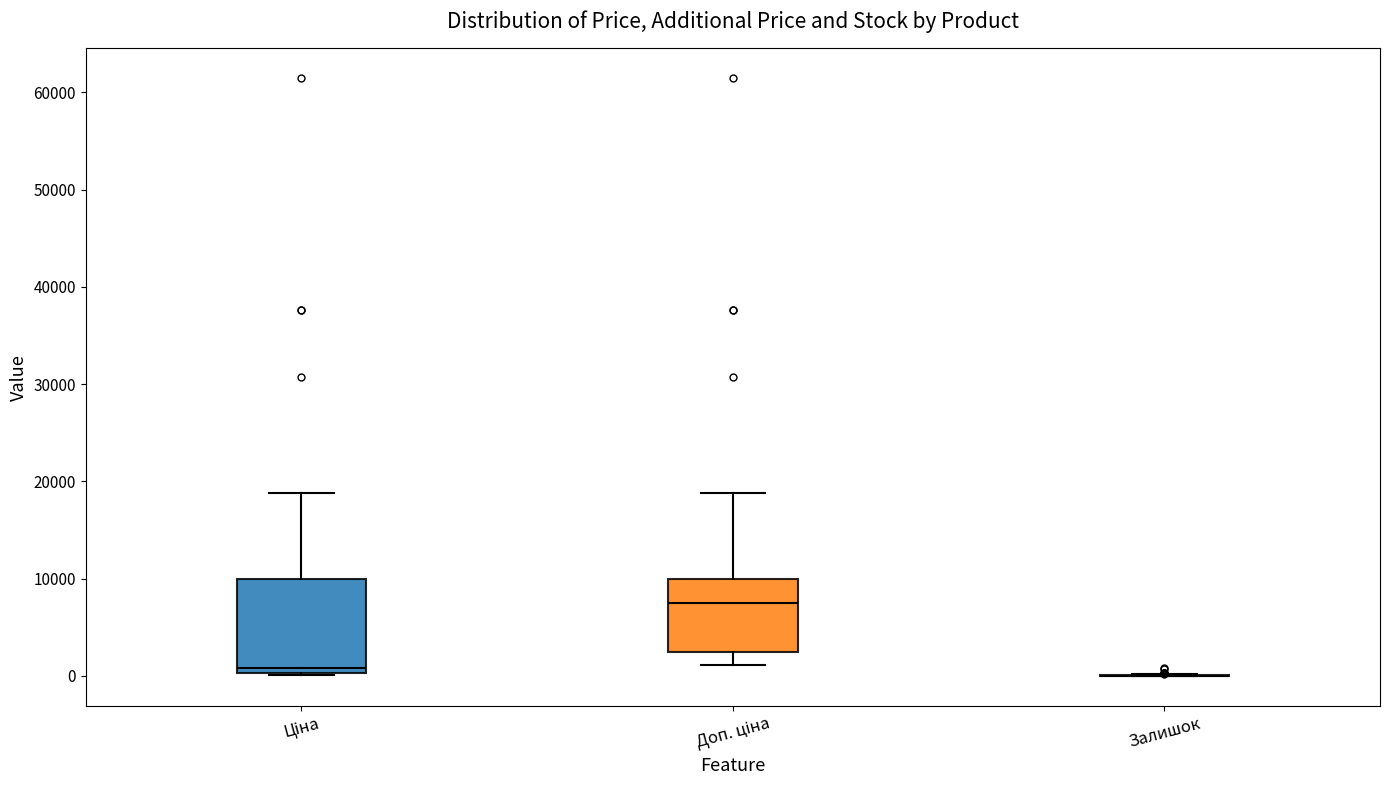

Where does the median line of the box for Доп. ціна sit on the y-axis? The values are not printed on the chart, so give them approximately, as read against the axis.

8000